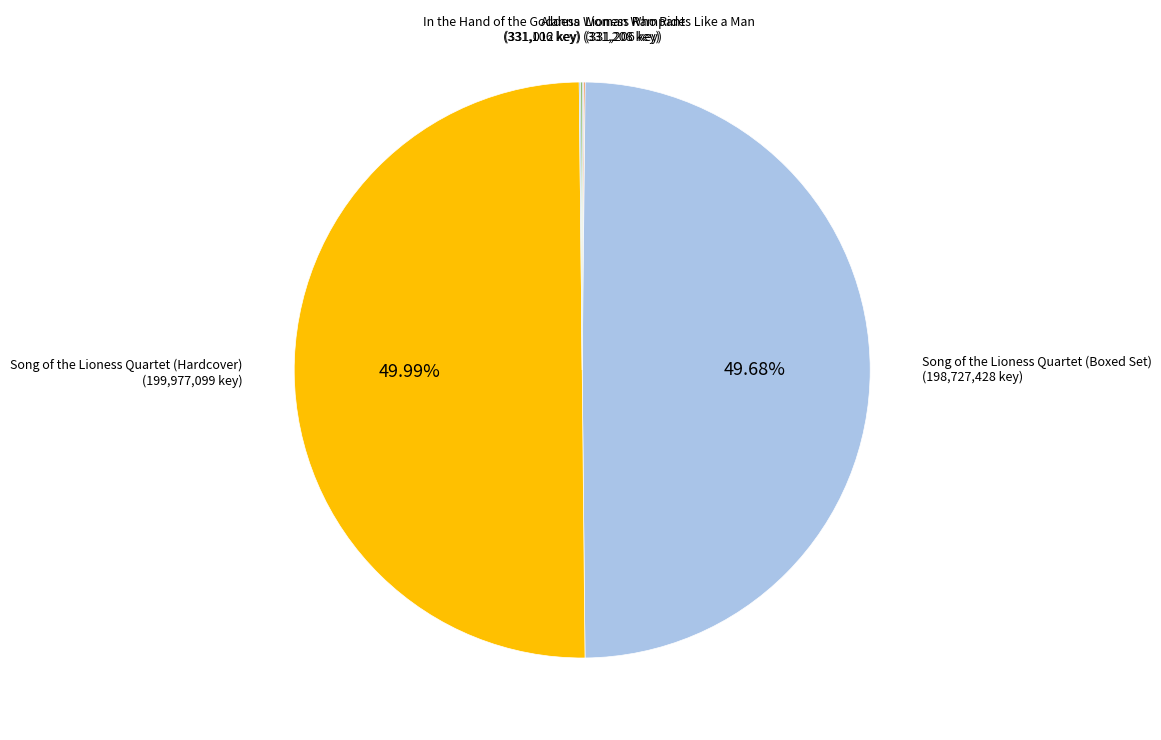

Does Song of the Lioness Quartet (Boxed Set) represent more than half of the total?

No